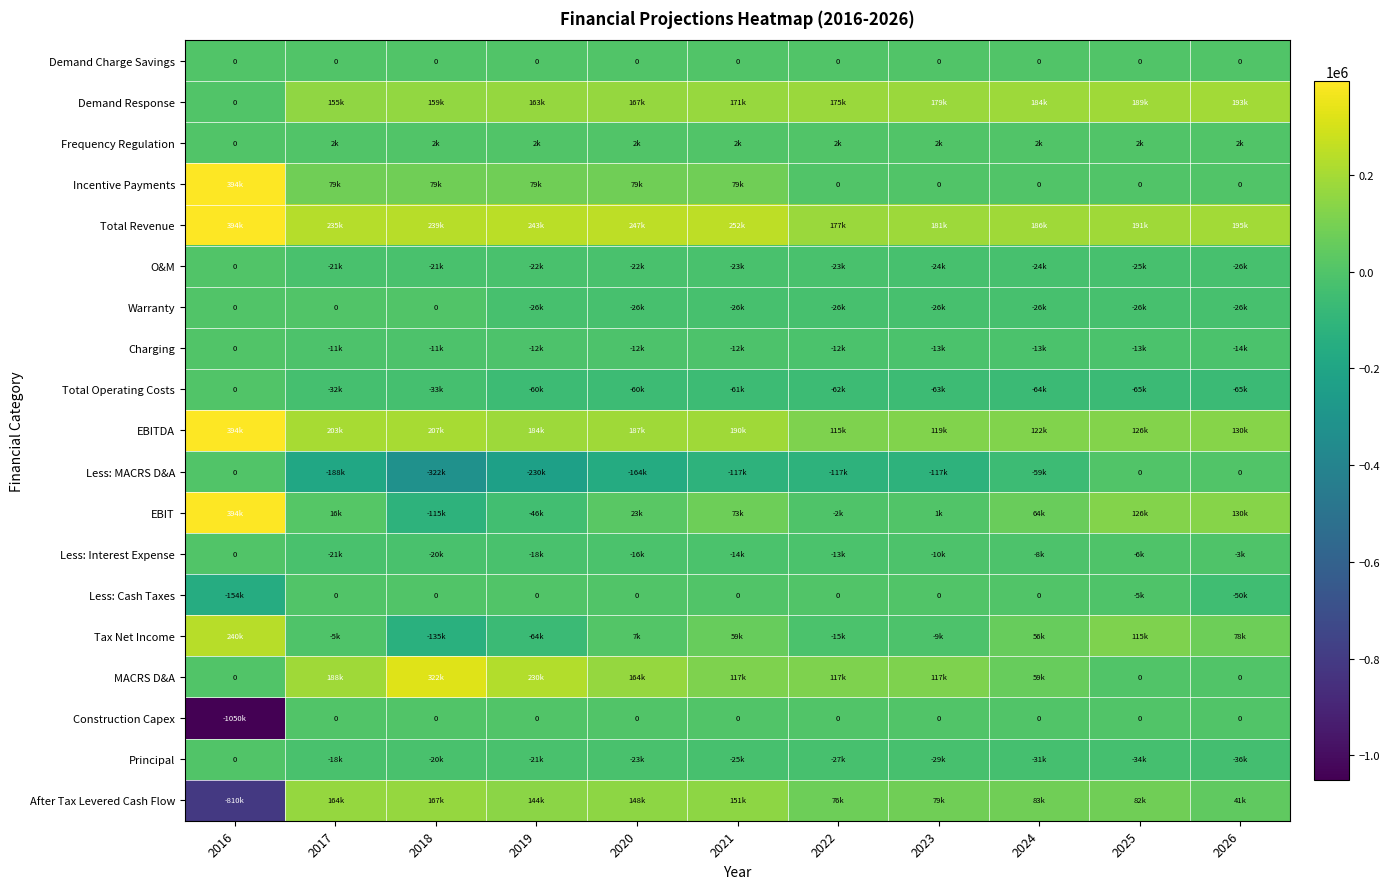

How many negative values does the Principal series have?

10